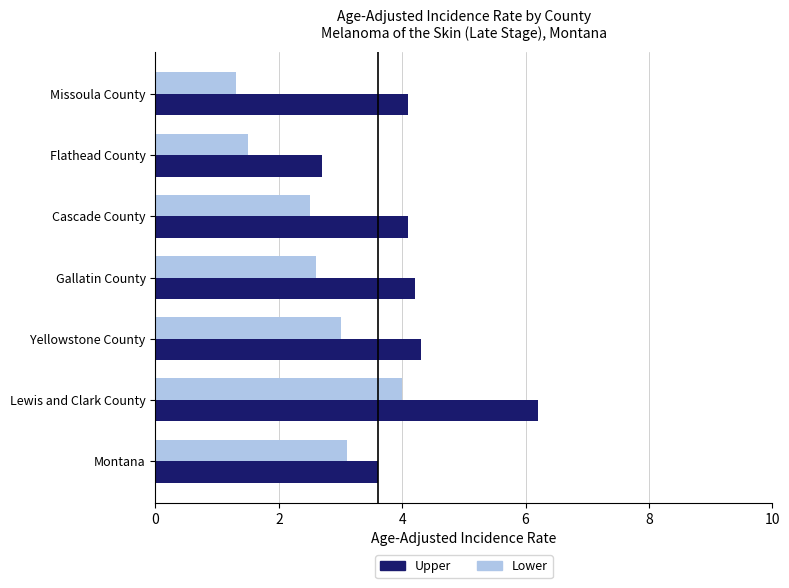

What is the difference between the maximum and minimum values in the Upper series?

3.5